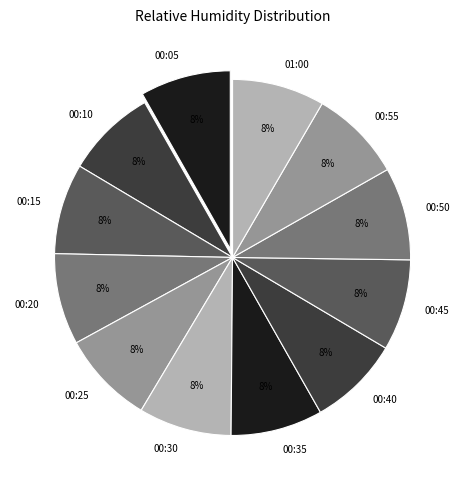

Count the number of slices in the pie.

12